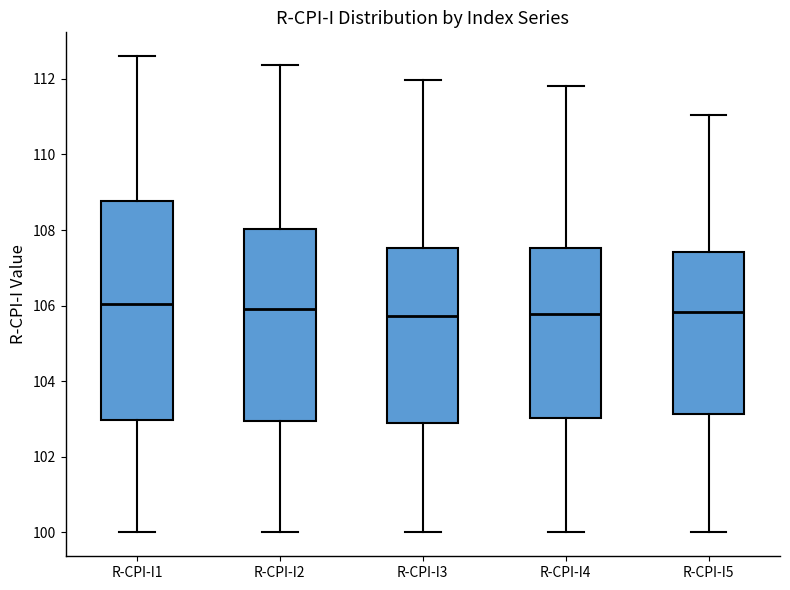

Where does the median line of the box for R-CPI-I4 sit on the y-axis? The values are not printed on the chart, so give them approximately, as read against the axis.

105.8